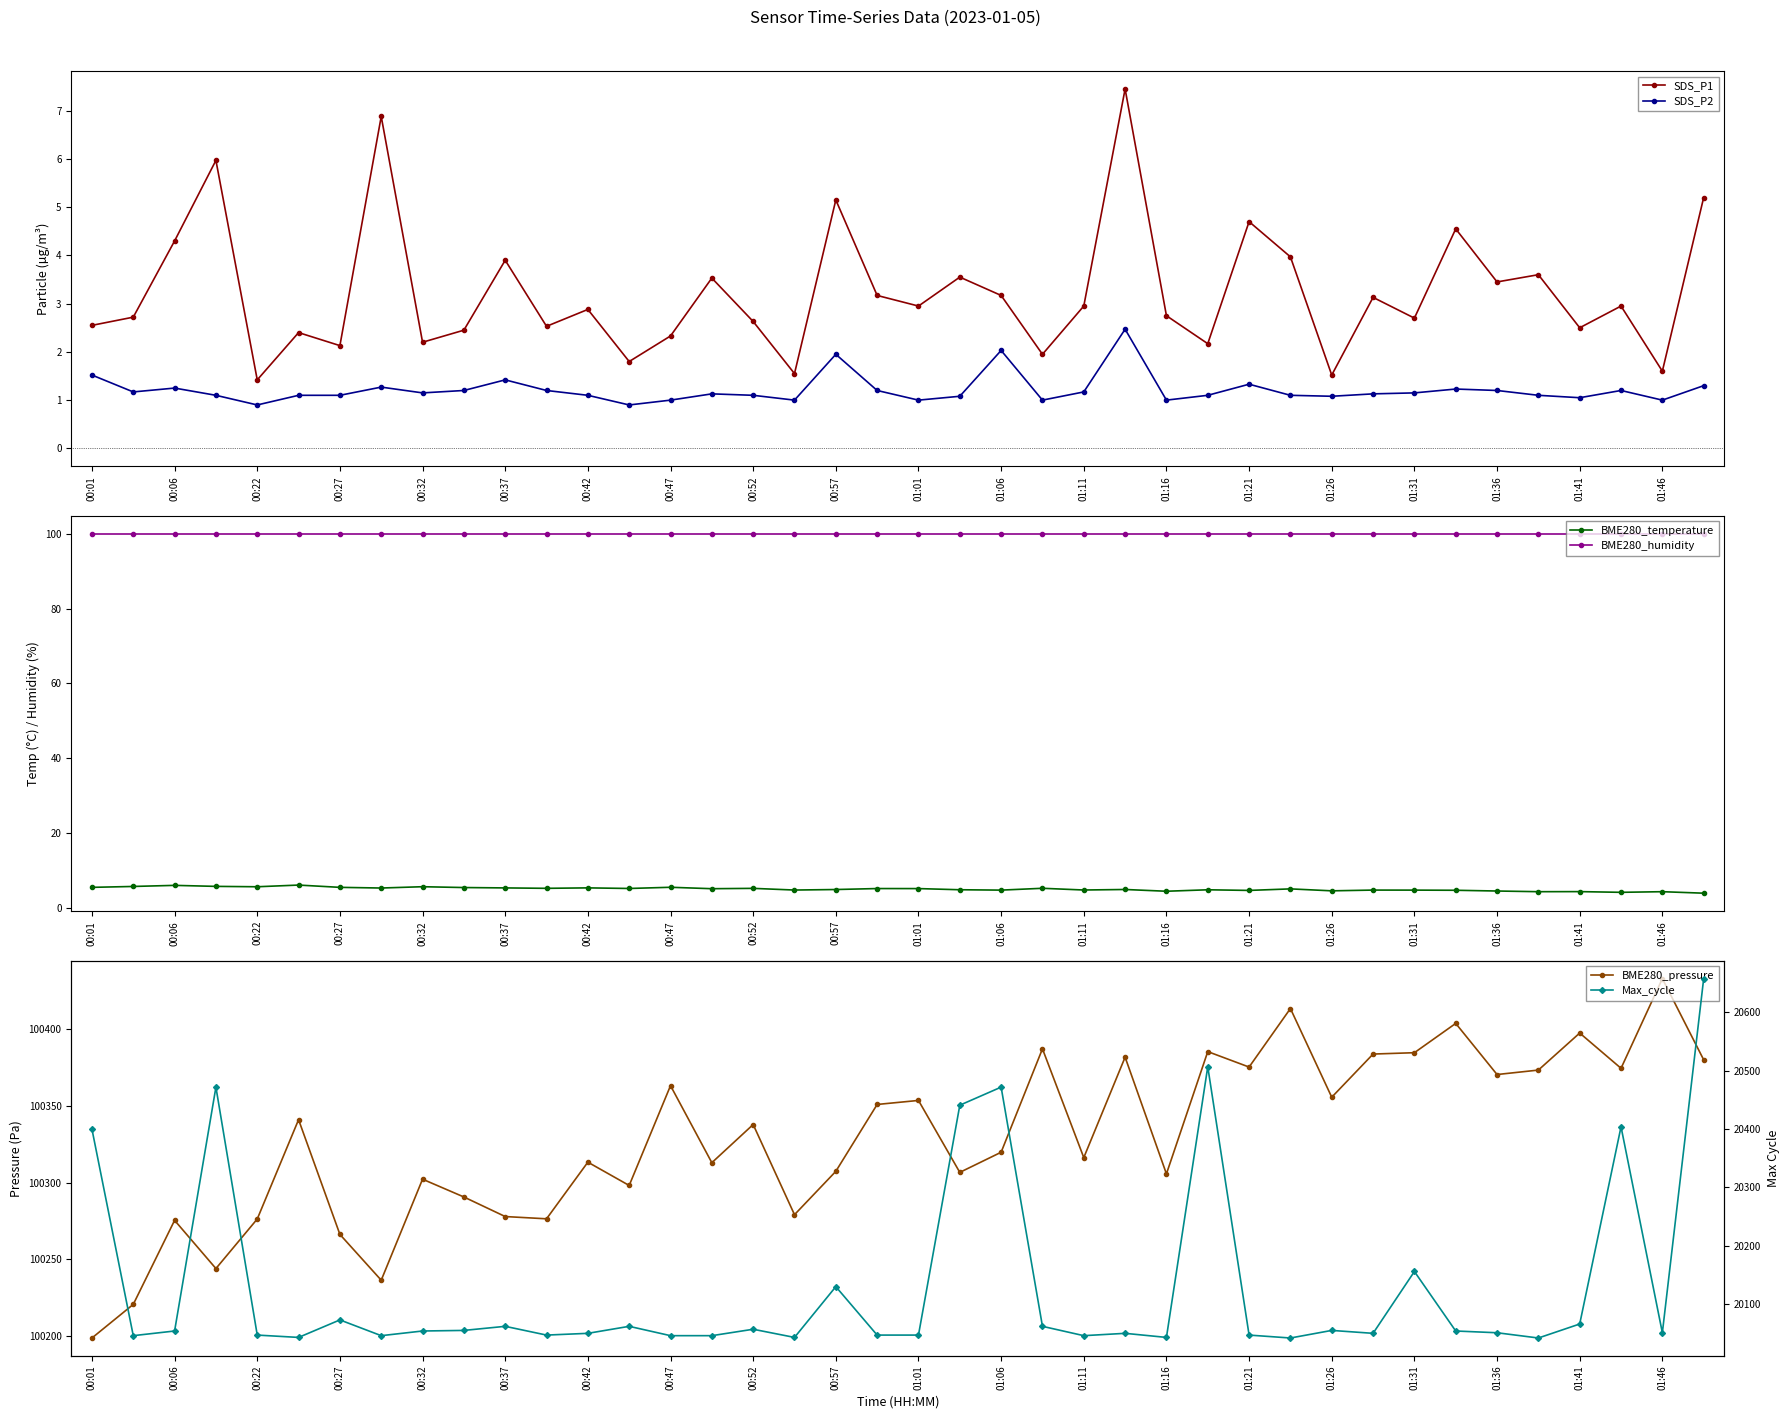

At which category is the sum across all series the highest?

39